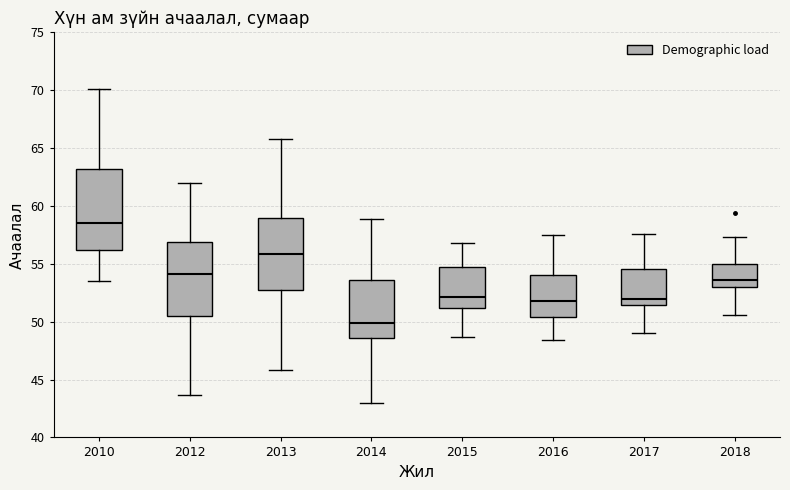

Which box is the tallest, from its lower edge to its upper edge?

2010